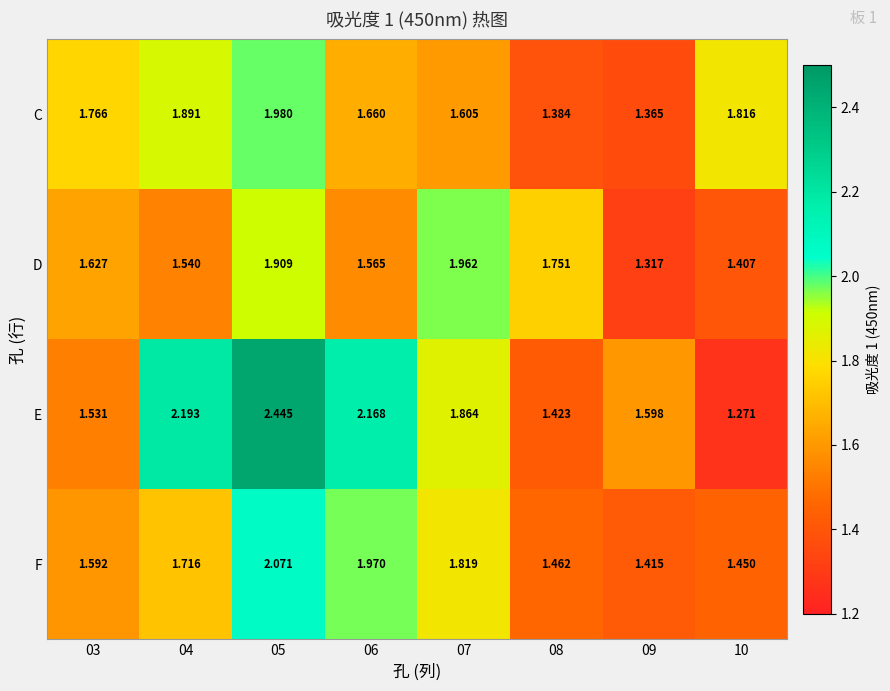

Which series has the largest range (max minus min)?

E